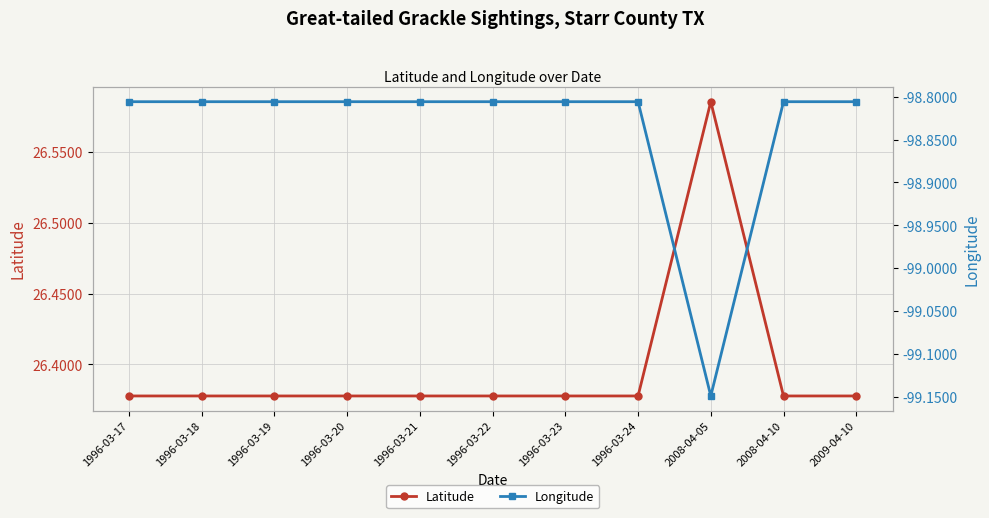

At which category does Latitude reach its first local peak?

2008-04-05